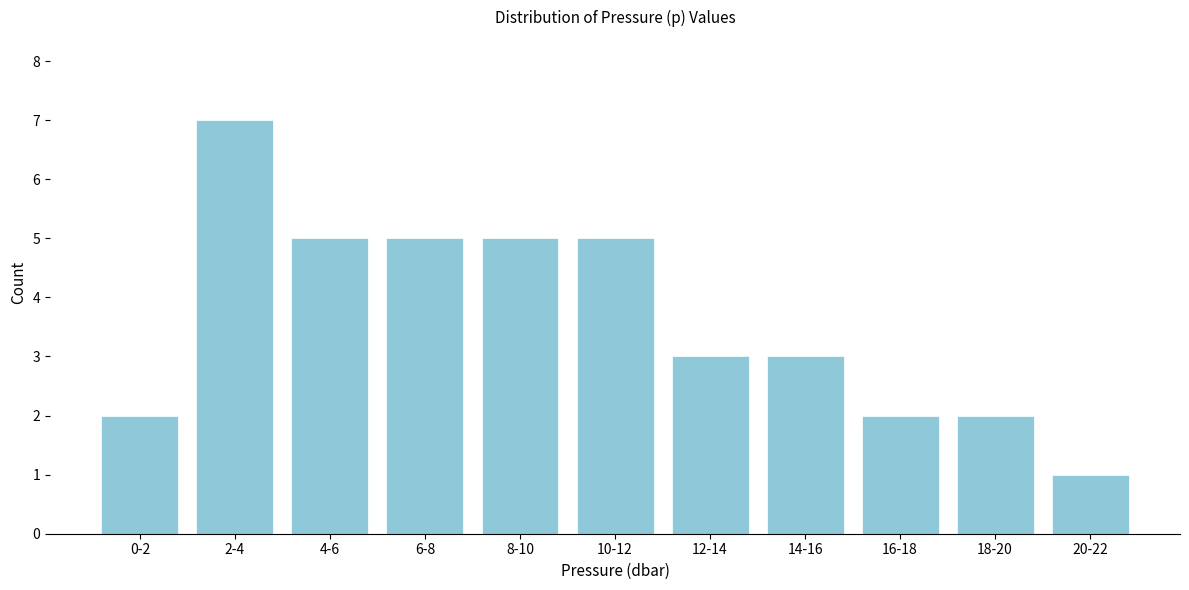

Reading right to left, what are all the values shown in this chart?

20-22=1	18-20=2	16-18=2	14-16=3	12-14=3	10-12=5	8-10=5	6-8=5	4-6=5	2-4=7	0-2=2